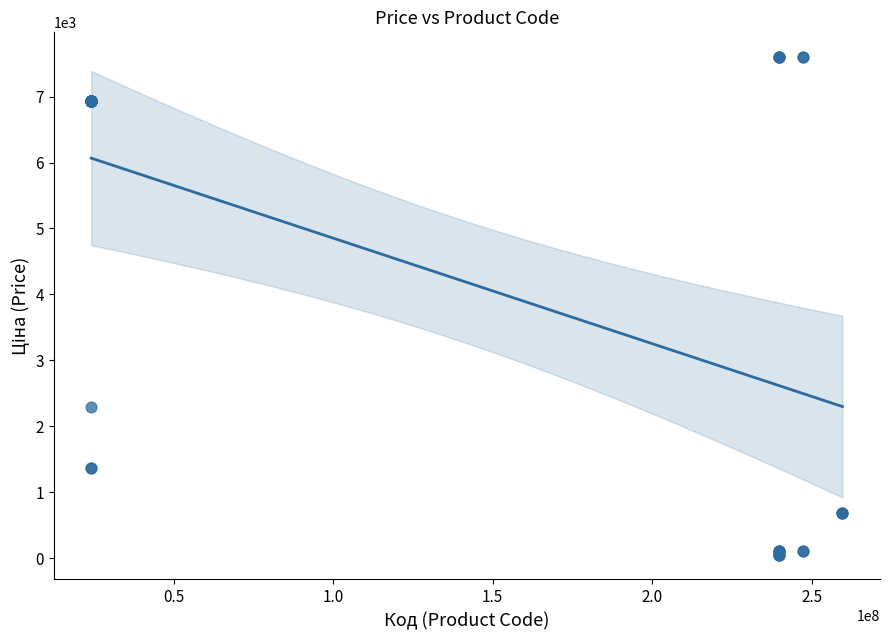

What Y value in the scatter plot is closest to 3826?

2291.7